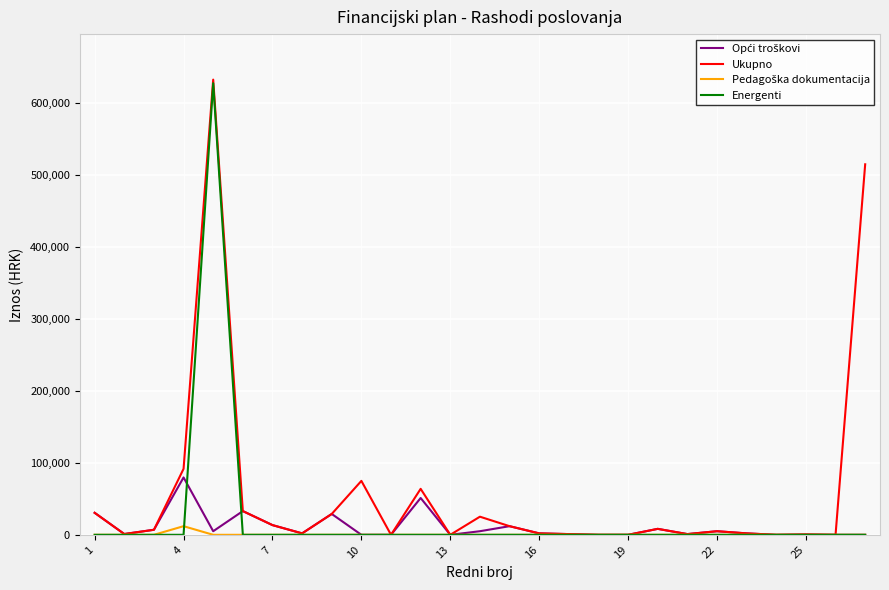

What is the maximum value for Energenti?

628000